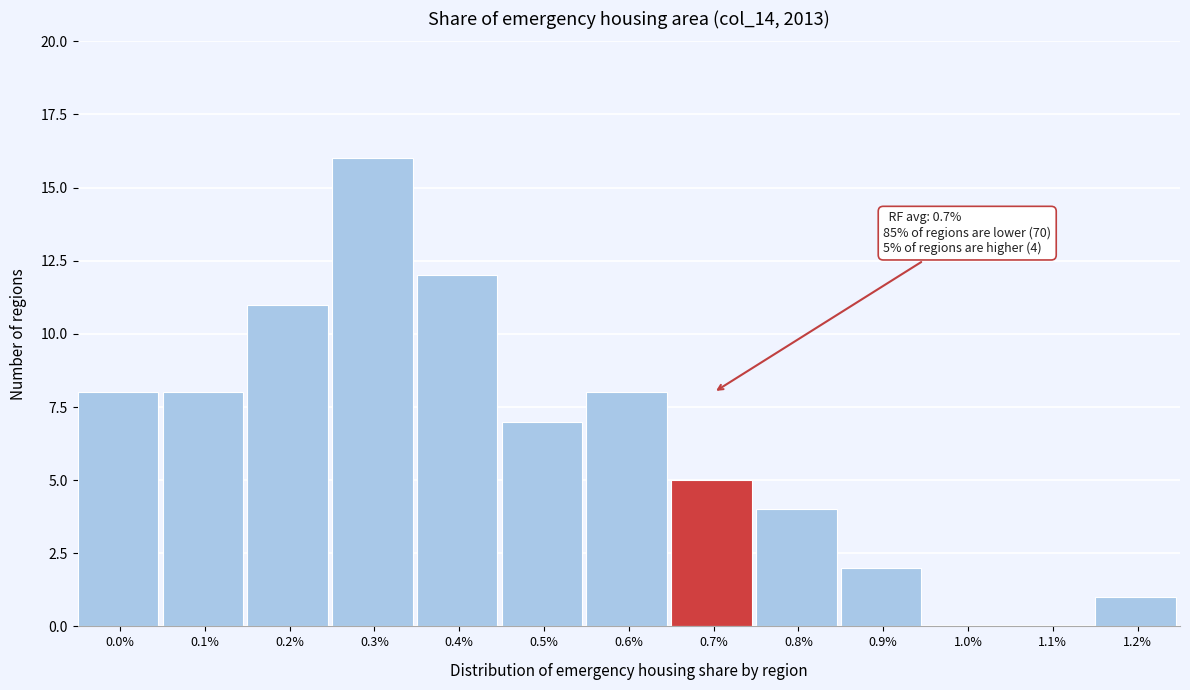

Reading left to right, list all the values displayed in this chart.

0.0%=8	0.1%=8	0.2%=11	0.3%=16	0.4%=12	0.5%=7	0.6%=8	0.7%=5	0.8%=4	0.9%=2	1.0%=0	1.1%=0	1.2%=1